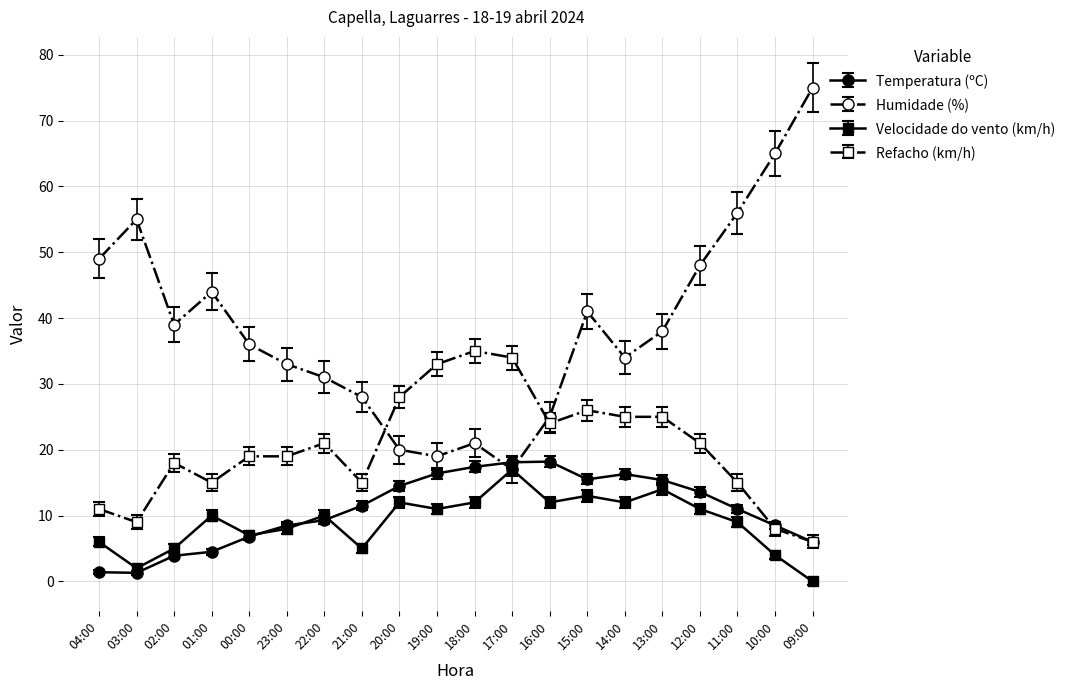

The Refacho (km/h) series shows 24.0 at 16:00. True or false?

True